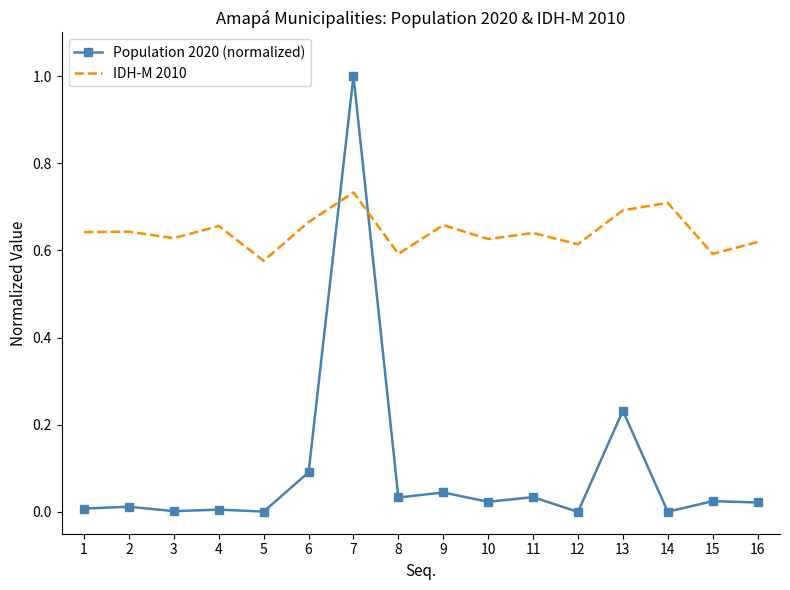

What is the greatest value displayed?

1.0